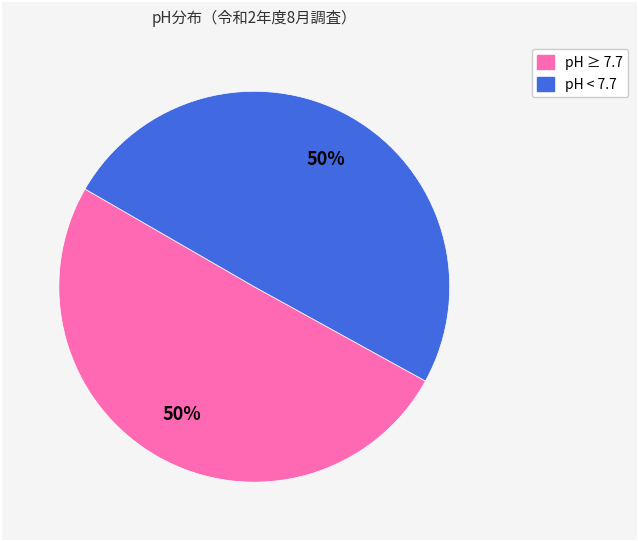

How many slices are in this pie chart?

2